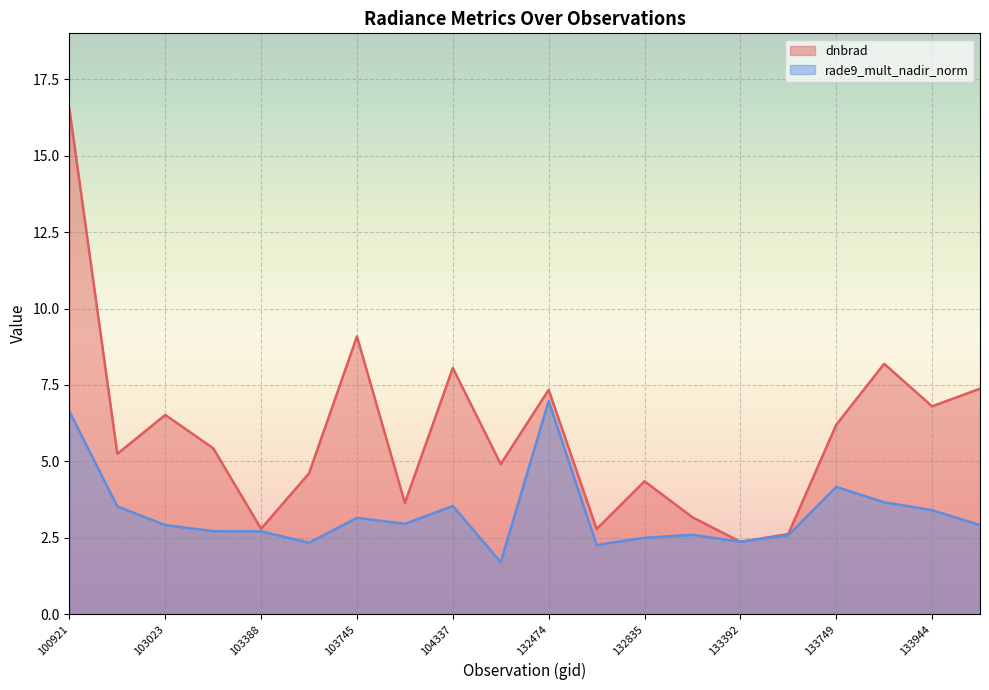

How many lines are shown in the chart?

2